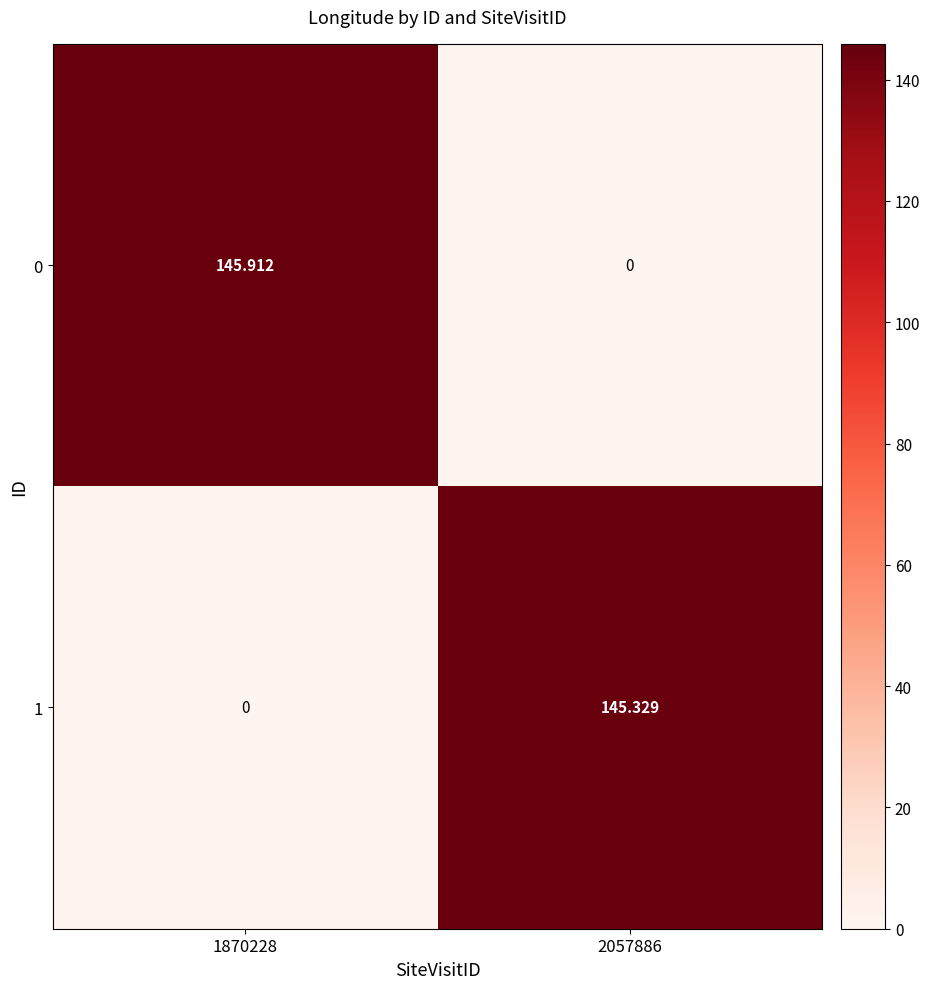

Is the value of 1 at 2057886 greater than the value of 0 at 2057886?

Yes